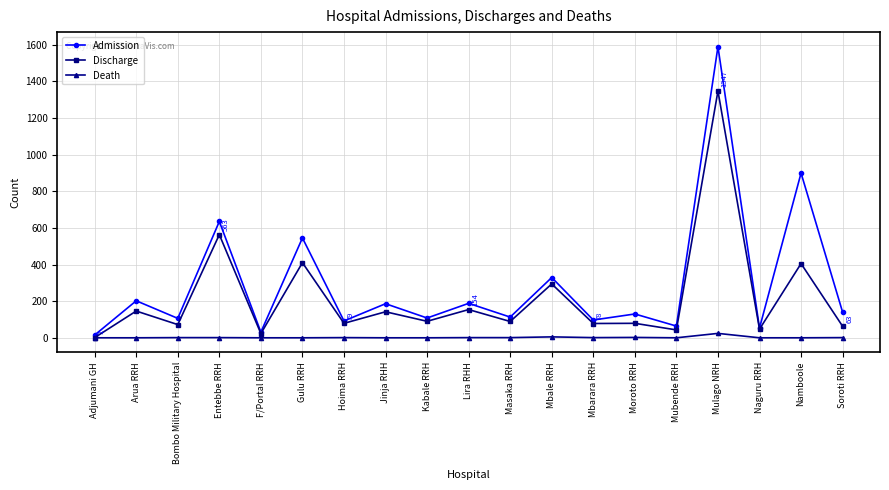

Rank the series by their maximum value, from lowest to highest.

Death, Discharge, Admission